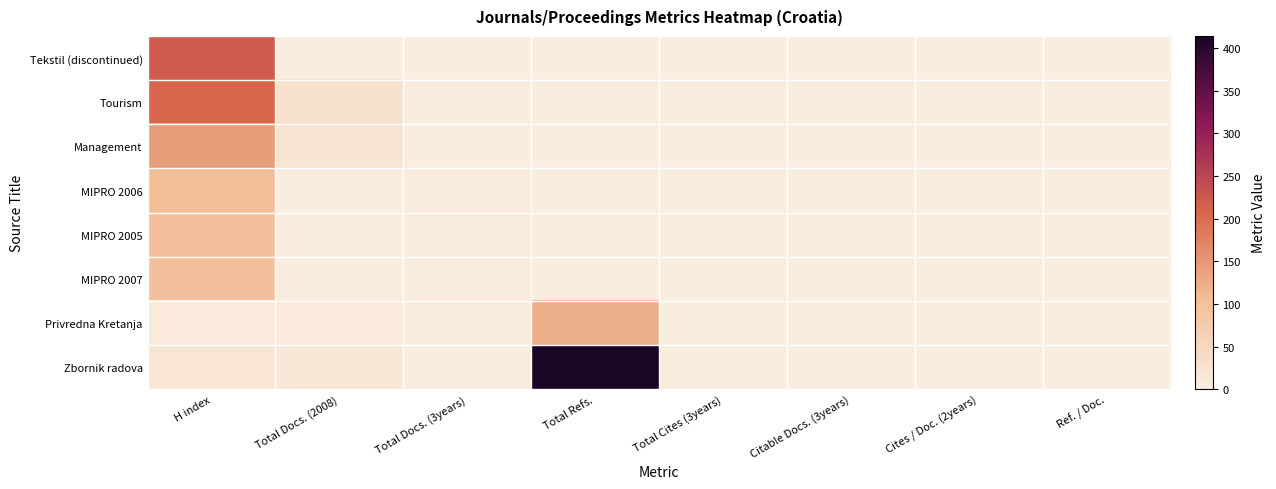

Which series has the widest spread of values?

Zbornik radova